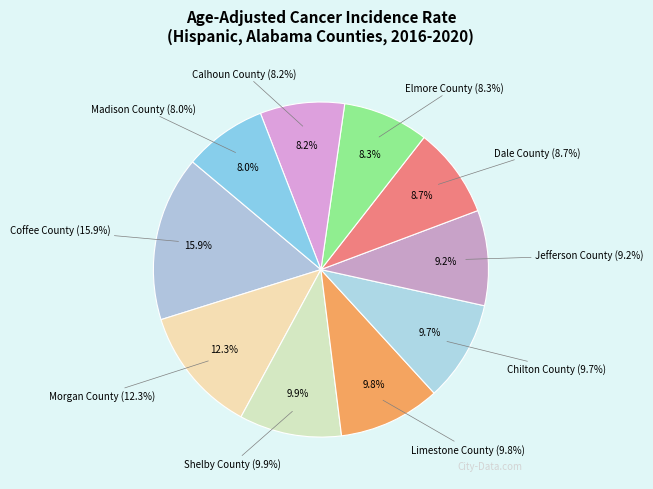

Does Morgan County represent more than half of the total?

No